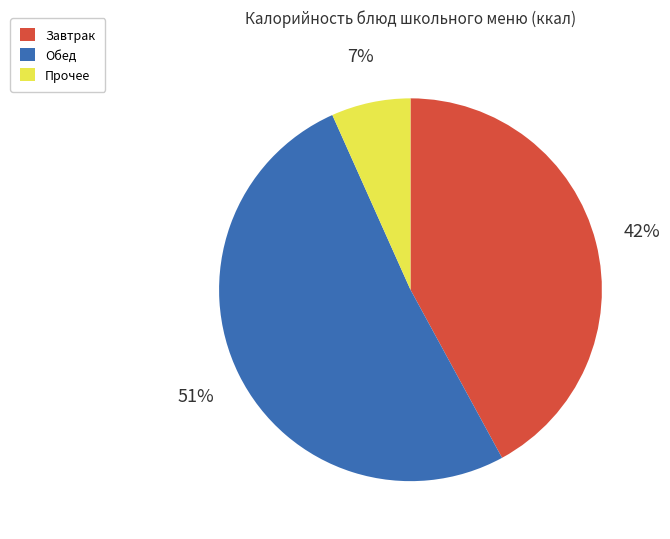

How many segments does this pie chart have?

3